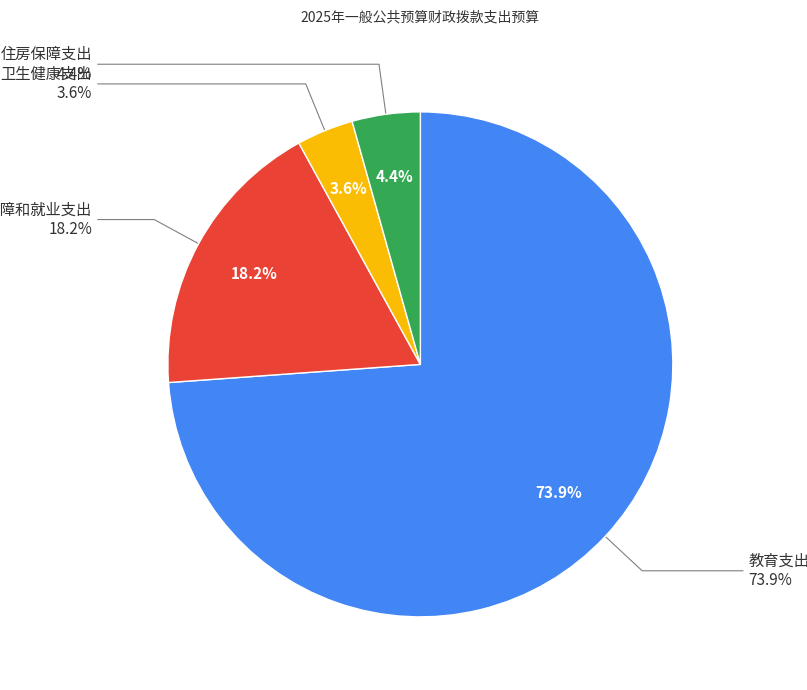

Combined, do 卫生健康支出 and 社会保障和就业支出 account for over 50%?

No